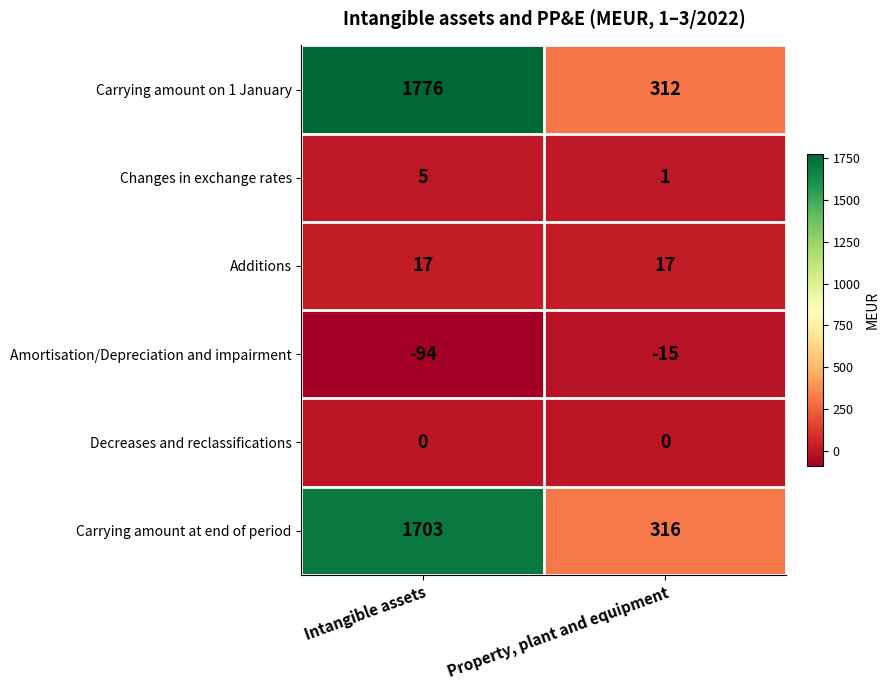

What is the difference between the maximum and minimum values in the Carrying amount at end of period series?

1387